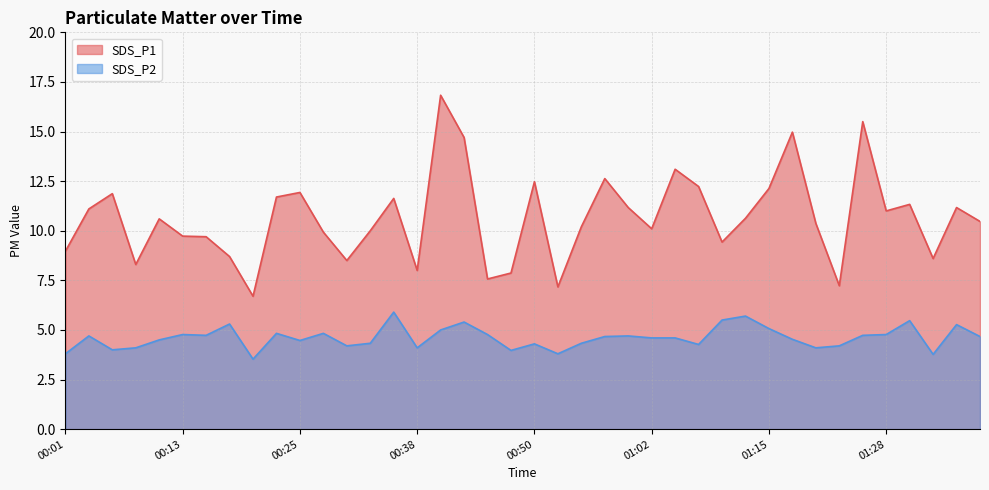

Between 00:43 and 00:52, which series saw the biggest shift?

SDS_P1